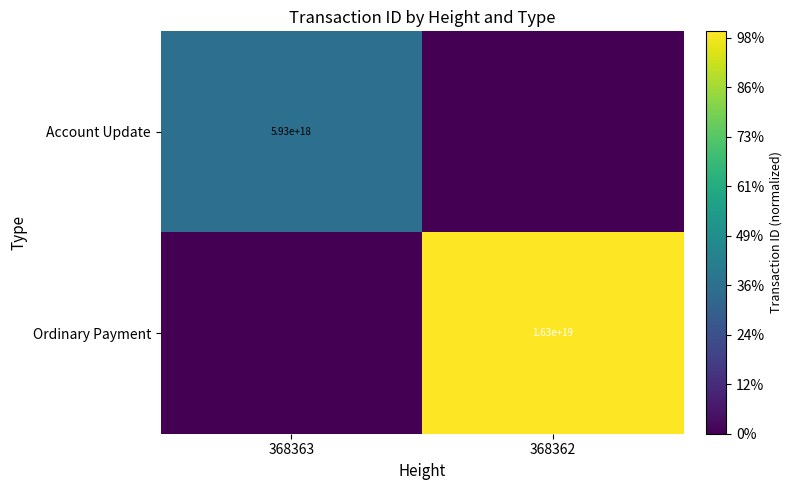

True or false: Account Update has a value of 5930000000000000000 at 368363.

True